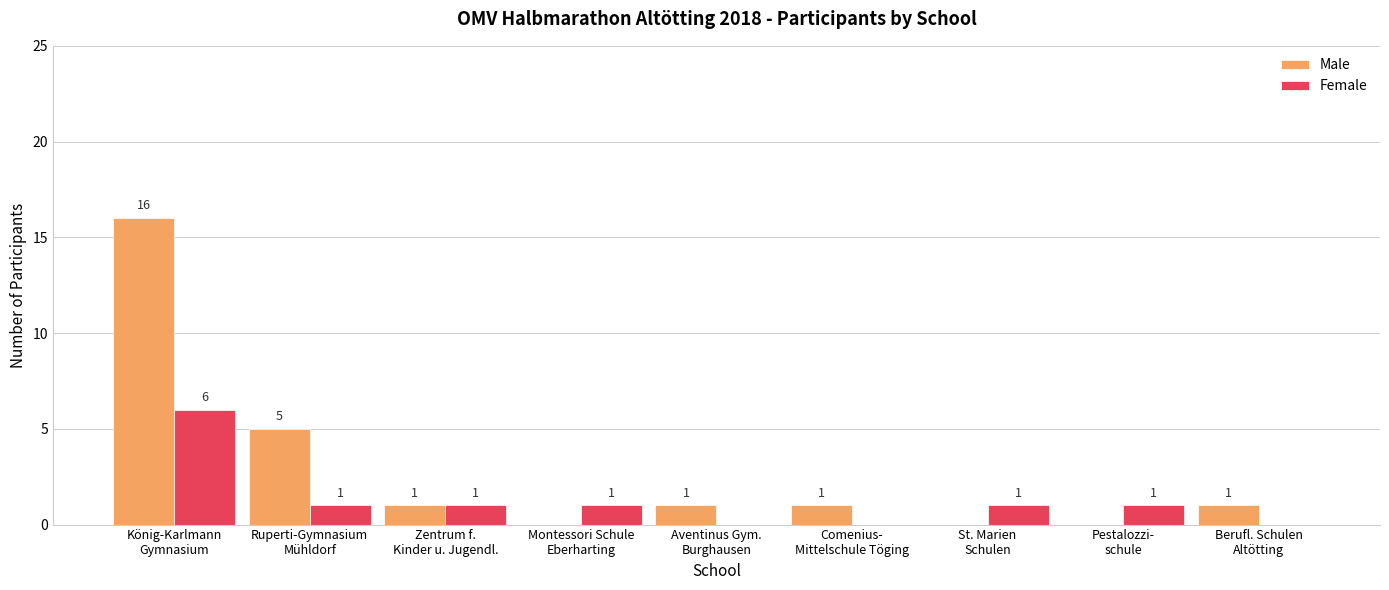

What is the sum of all Female values?

11